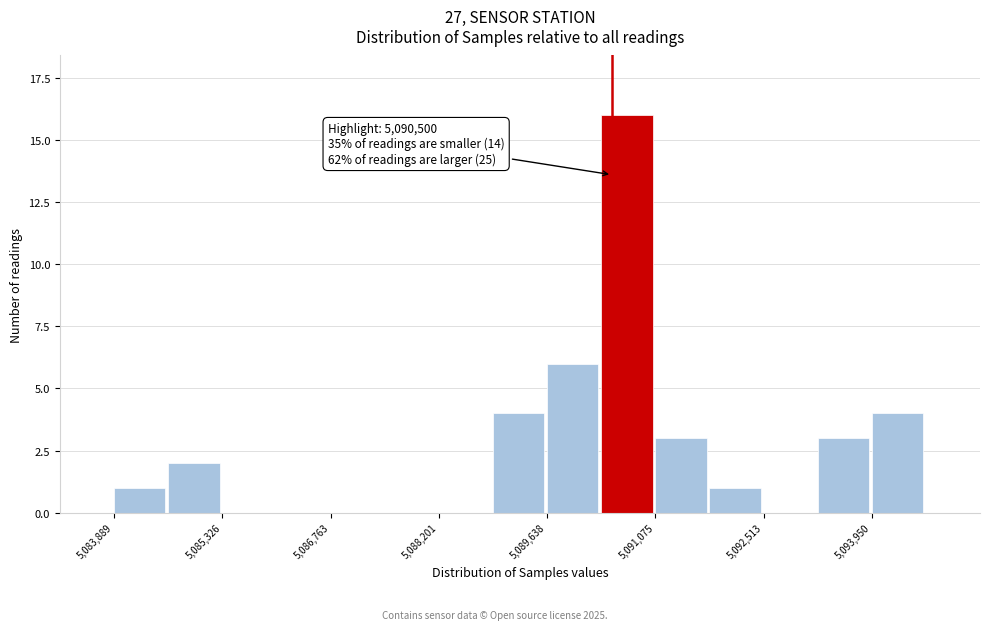

Around what value on the x-axis is the tallest bar? Give the approximate position of its centre, as read against the axis.

5090600